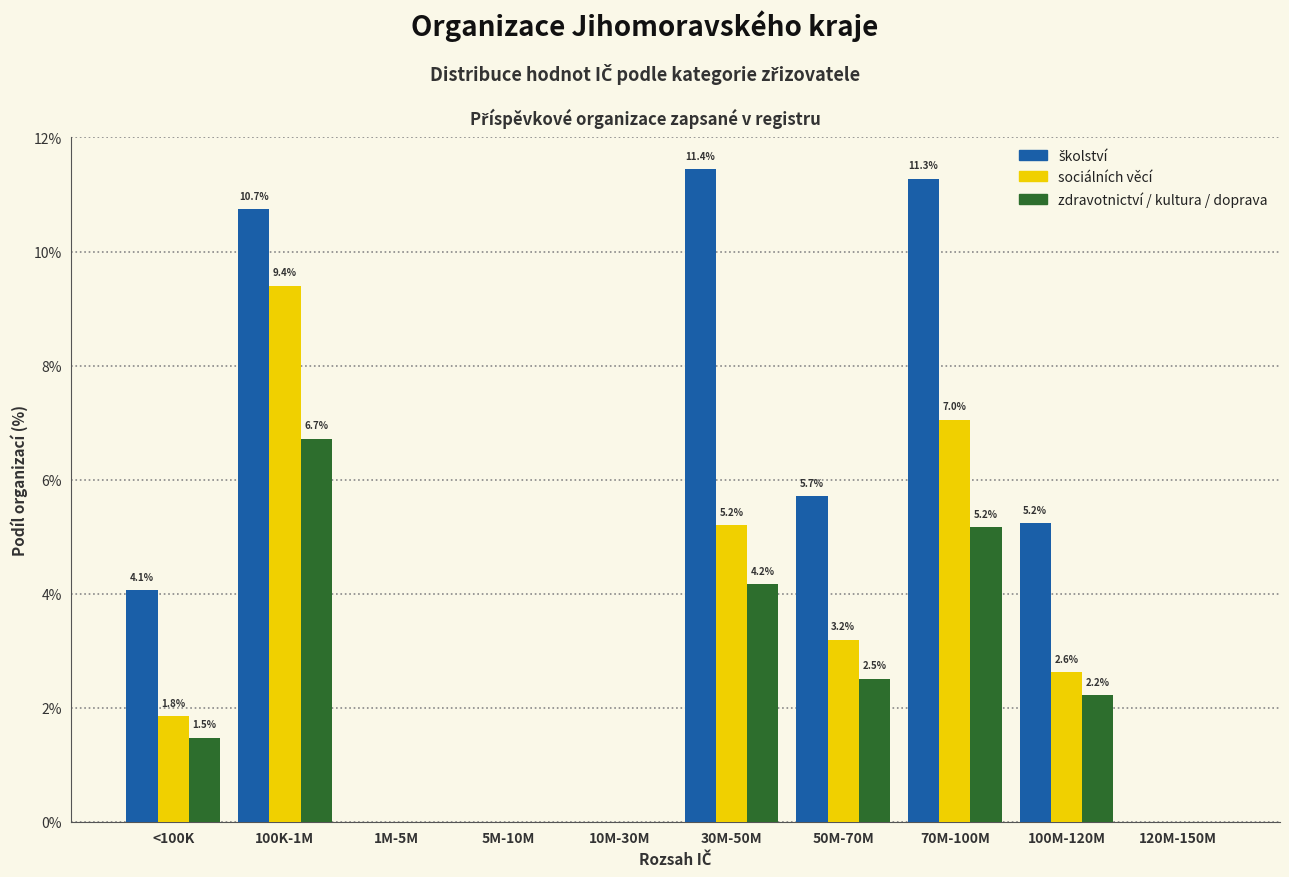

True or false: sociálních věcí has a value of 4.6 at 50M-70M.

False